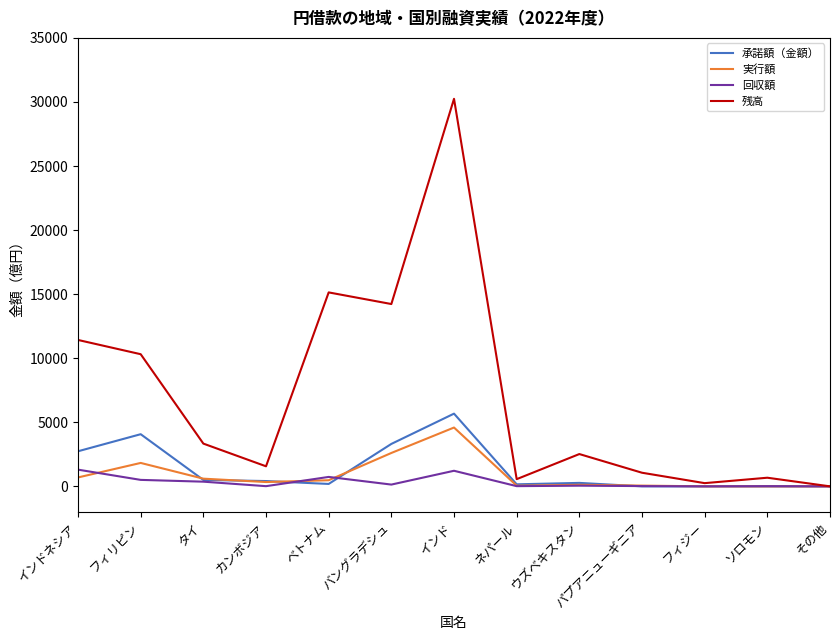

What are all the series names shown in the legend?

承諾額（金額）, 実行額, 回収額, 残高